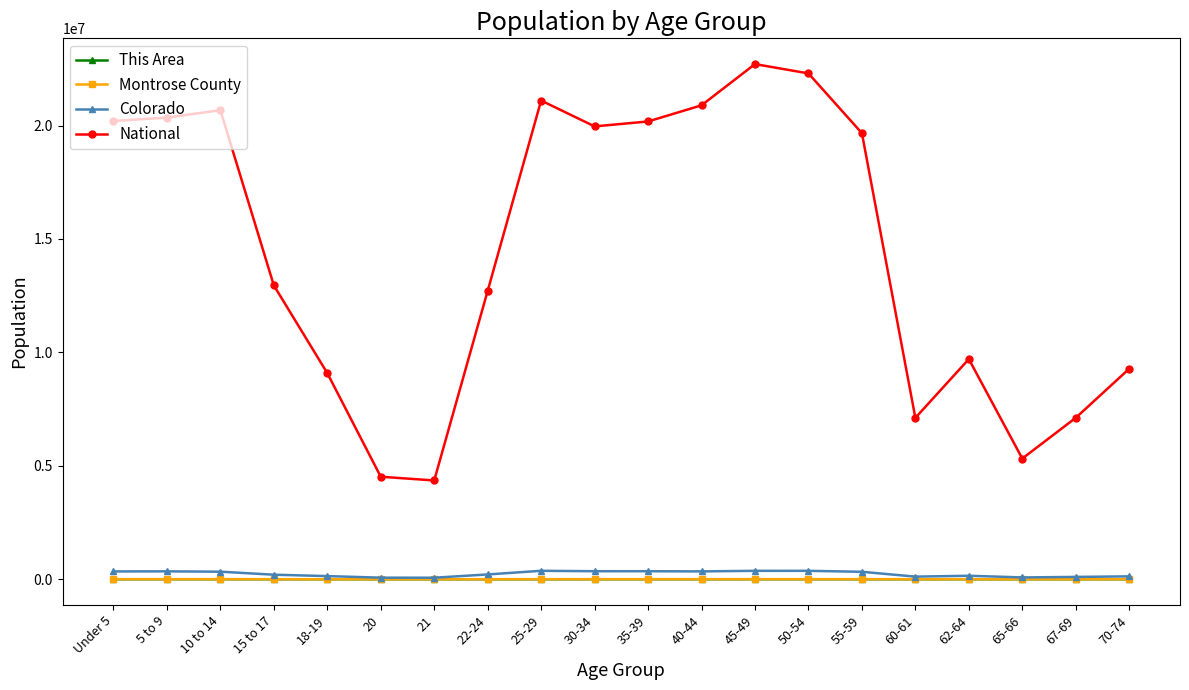

Is it true that Colorado equals 200392 at 15 to 17?

True